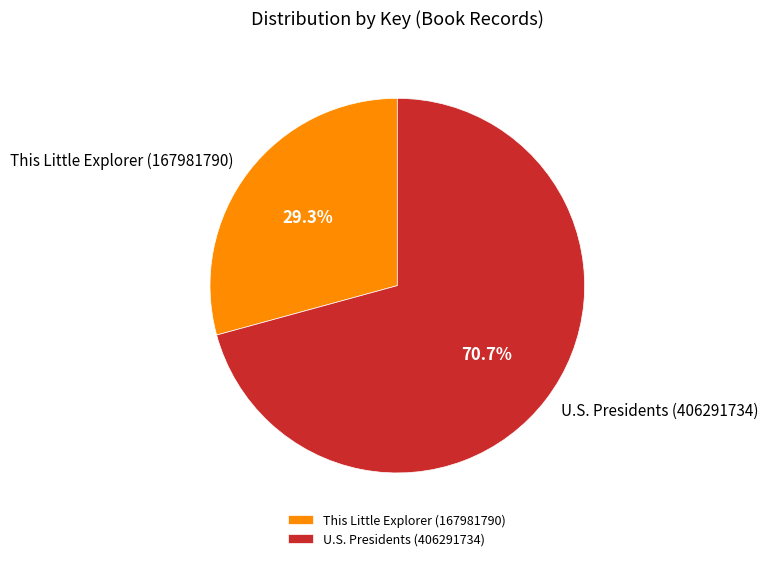

How many slices are in this pie chart?

2